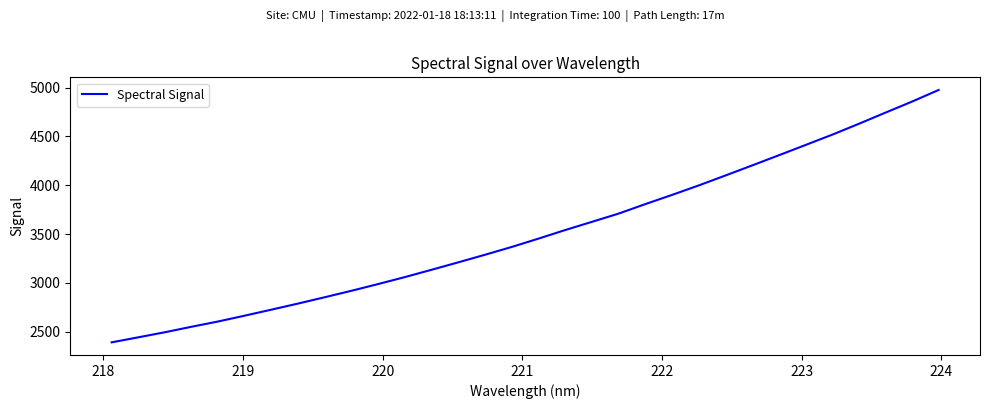

What is the maximum value shown in the chart?

4976.9